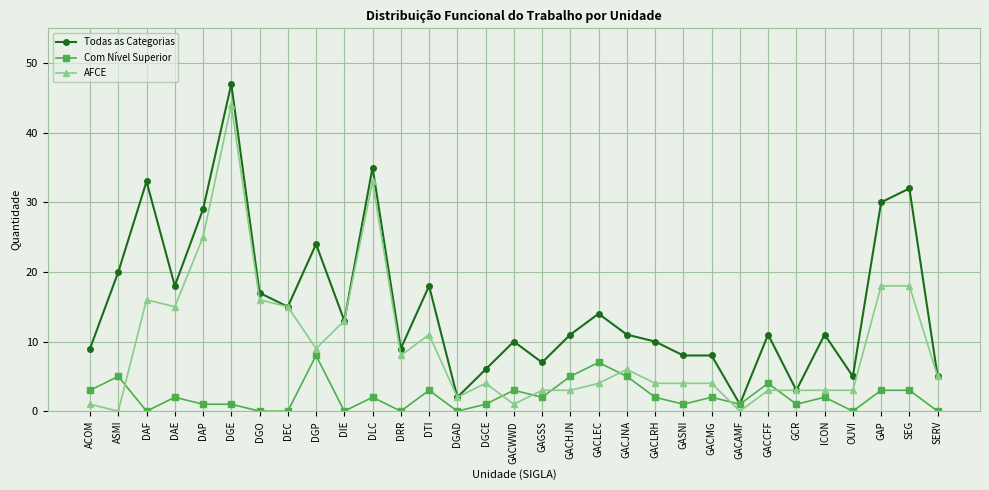

Rank the series at DTI from lowest to highest value.

Com Nível Superior, AFCE, Todas as Categorias